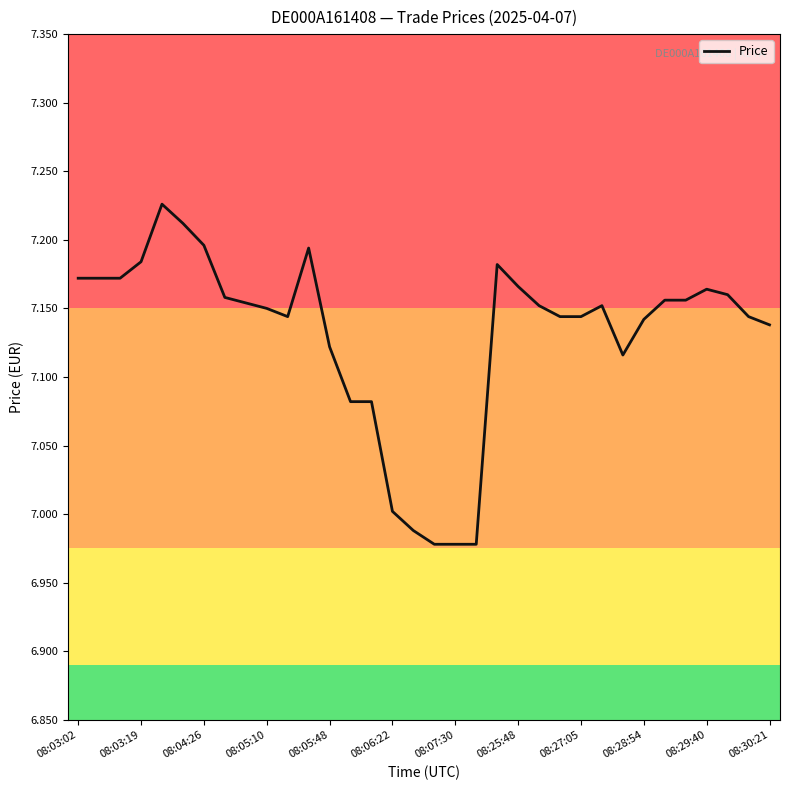

True or false: the data shows 4.5 at 08:05:10.

False